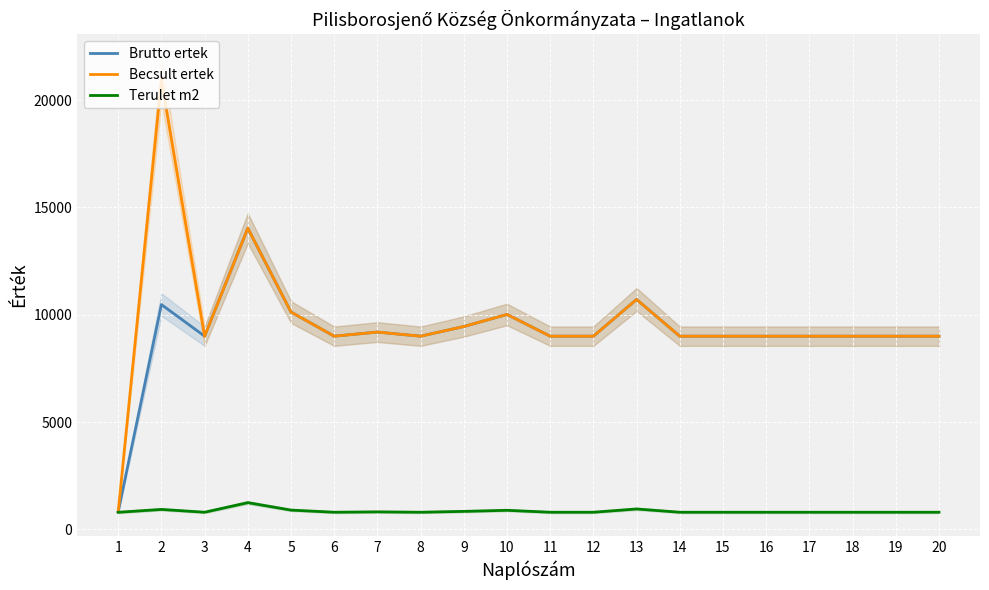

At 4, list the series in order from smallest to largest.

Terulet m2, Brutto ertek, Becsult ertek